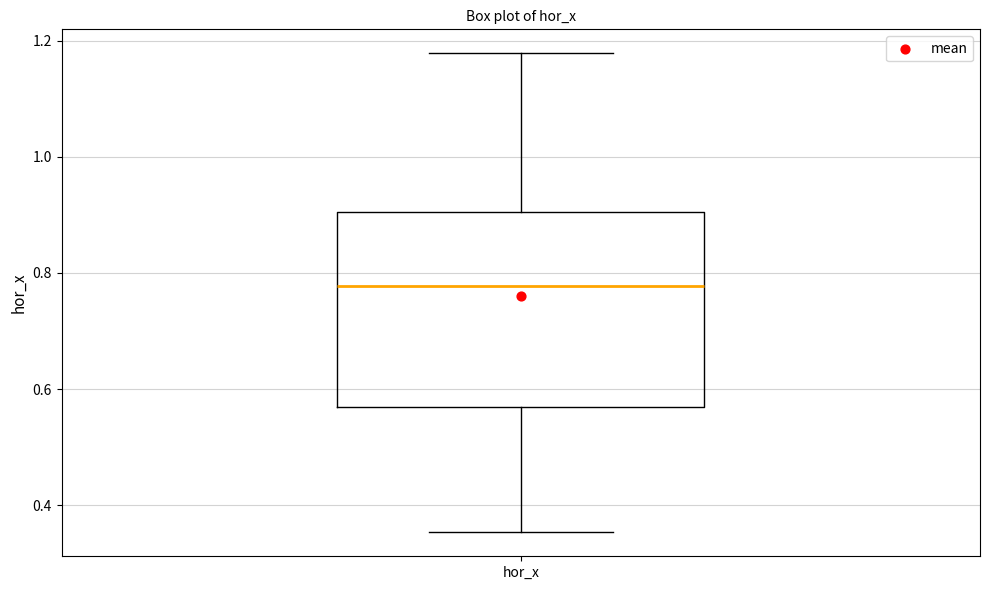

Transcribe this box plot: give where the median line is, the range the box spans, and where the two whiskers end, as read against the y-axis. The values are not printed on the chart, so give them approximately, as read against the axis.

median 0.78, box 0.56 to 0.90, whiskers 0.36 to 1.18